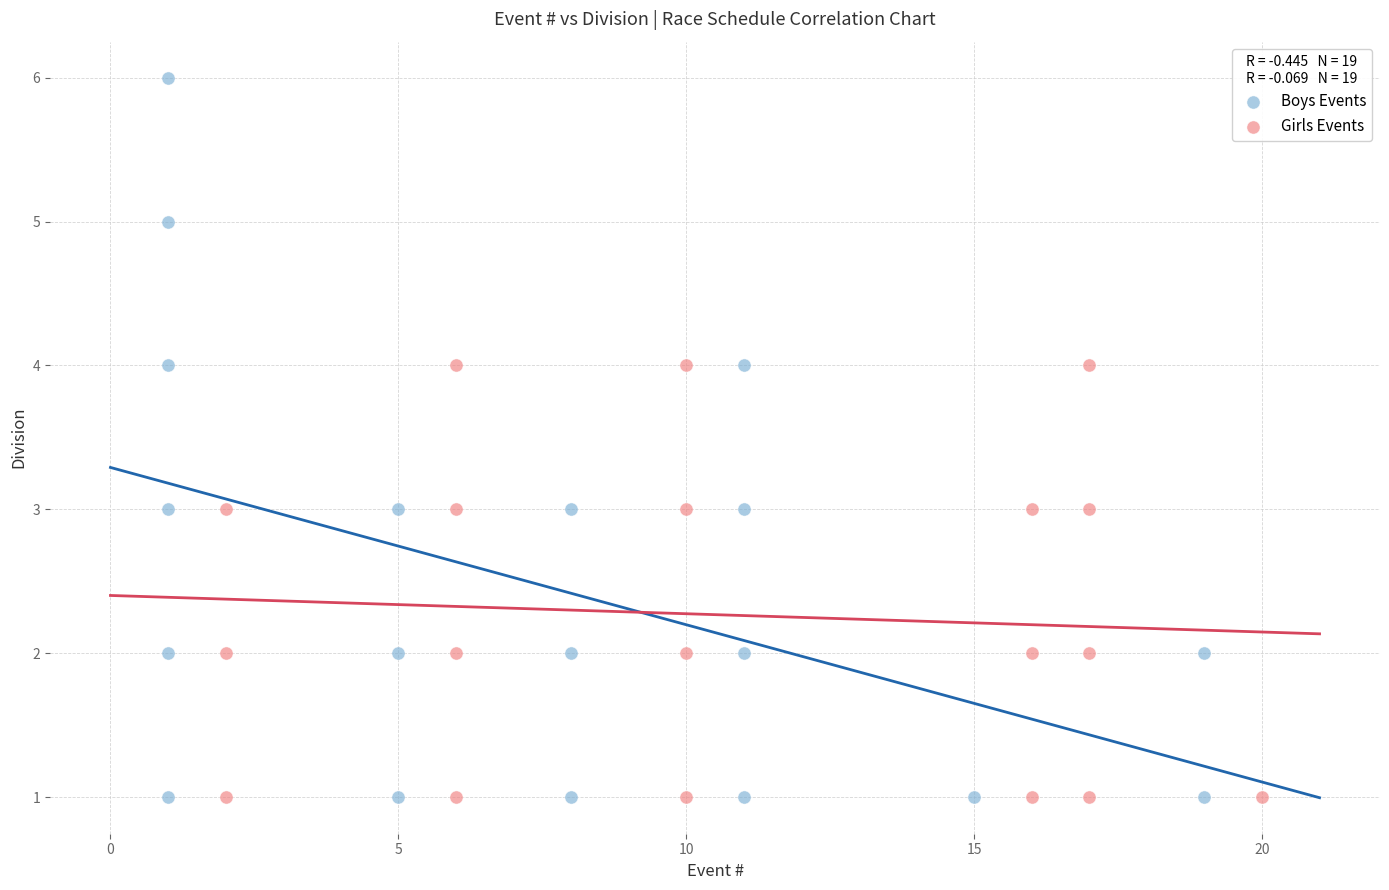

Which series has the widest spread of Y values?

Boys Events